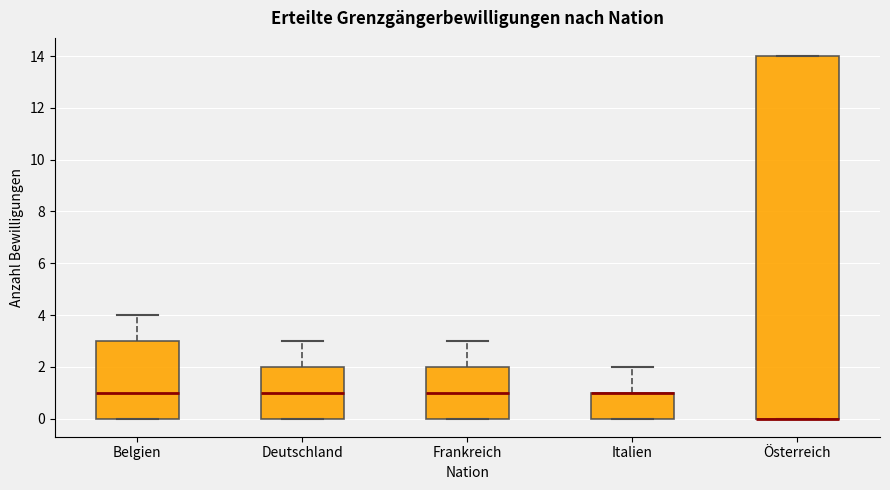

Comparing the boxes themselves (not the whiskers), which one is the tallest?

Österreich